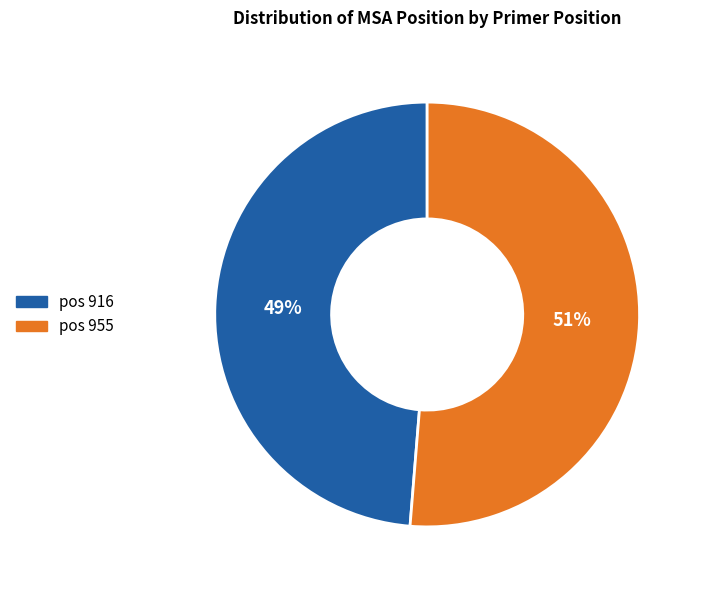

True or false: pos 955 accounts for 64% of the total.

False